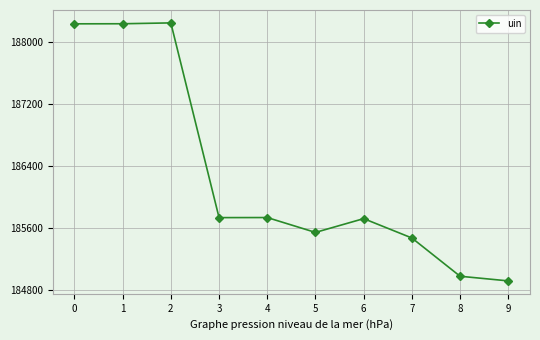

Count the number of categories in the chart.

10